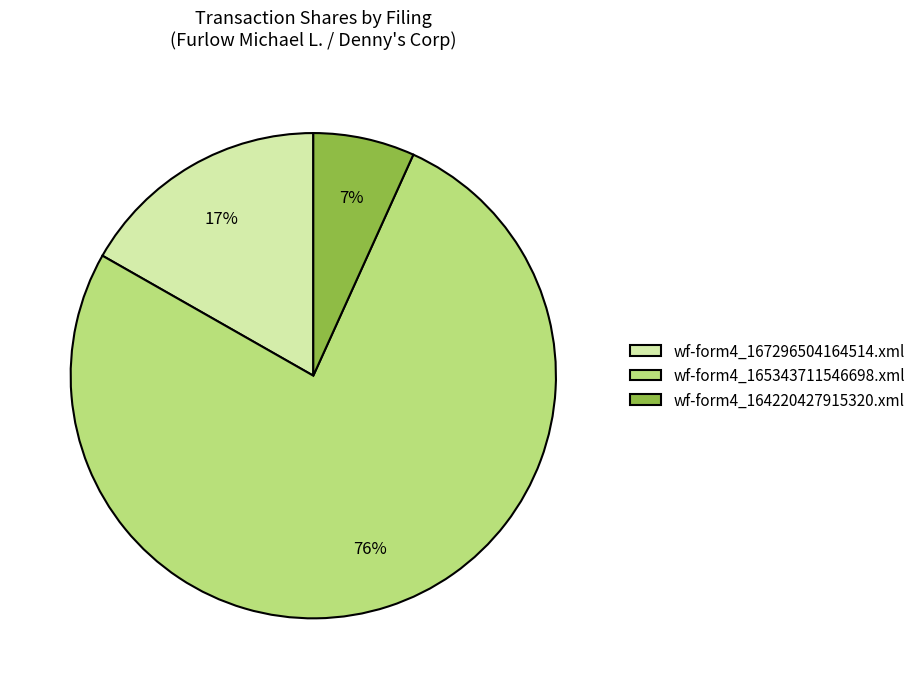

How many slices are in this pie chart?

3